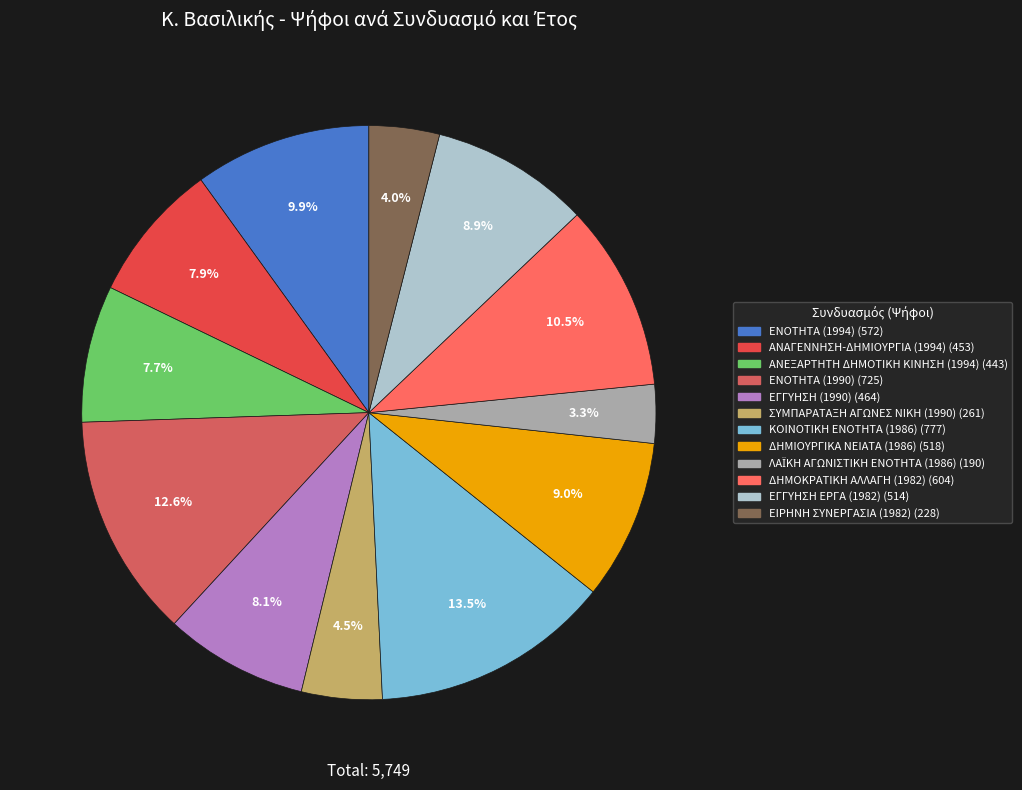

What is the change in value from ΕΓΓΥΗΣΗ (1990) to ΔΗΜΟΚΡΑΤΙΚΗ ΑΛΛΑΓΗ (1982)?

+140